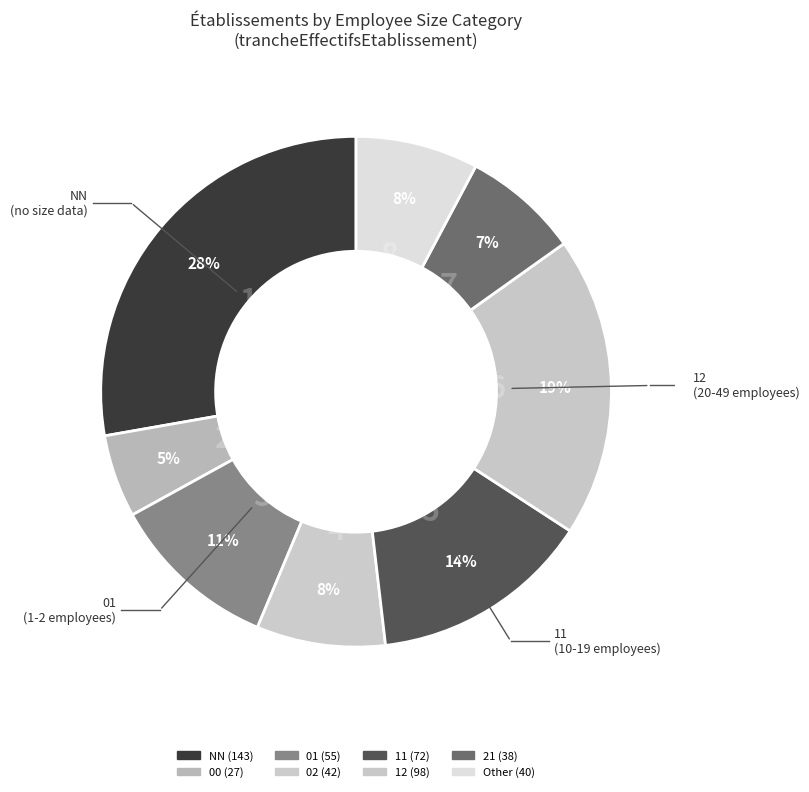

How many slices are in this pie chart?

8